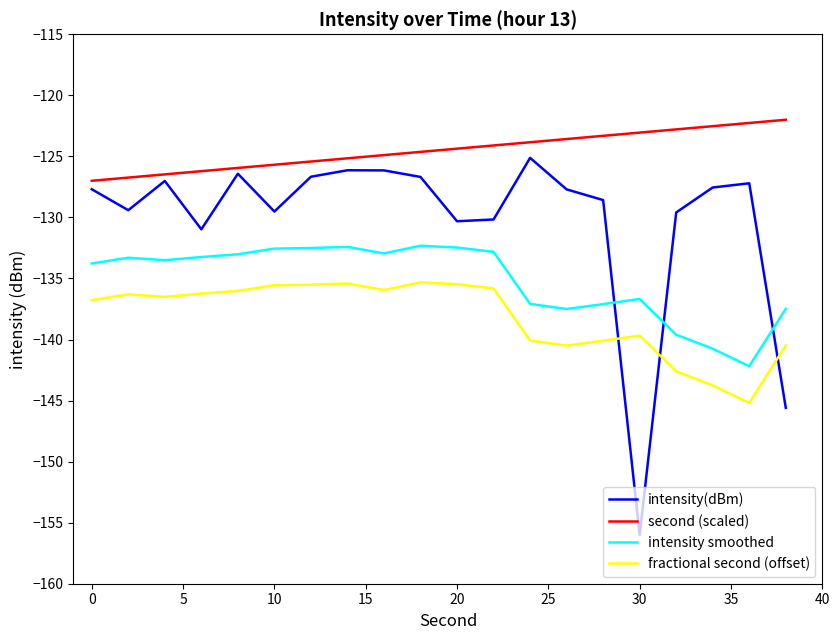

True or false: intensity smoothed and fractional second (offset) cross at least once.

False